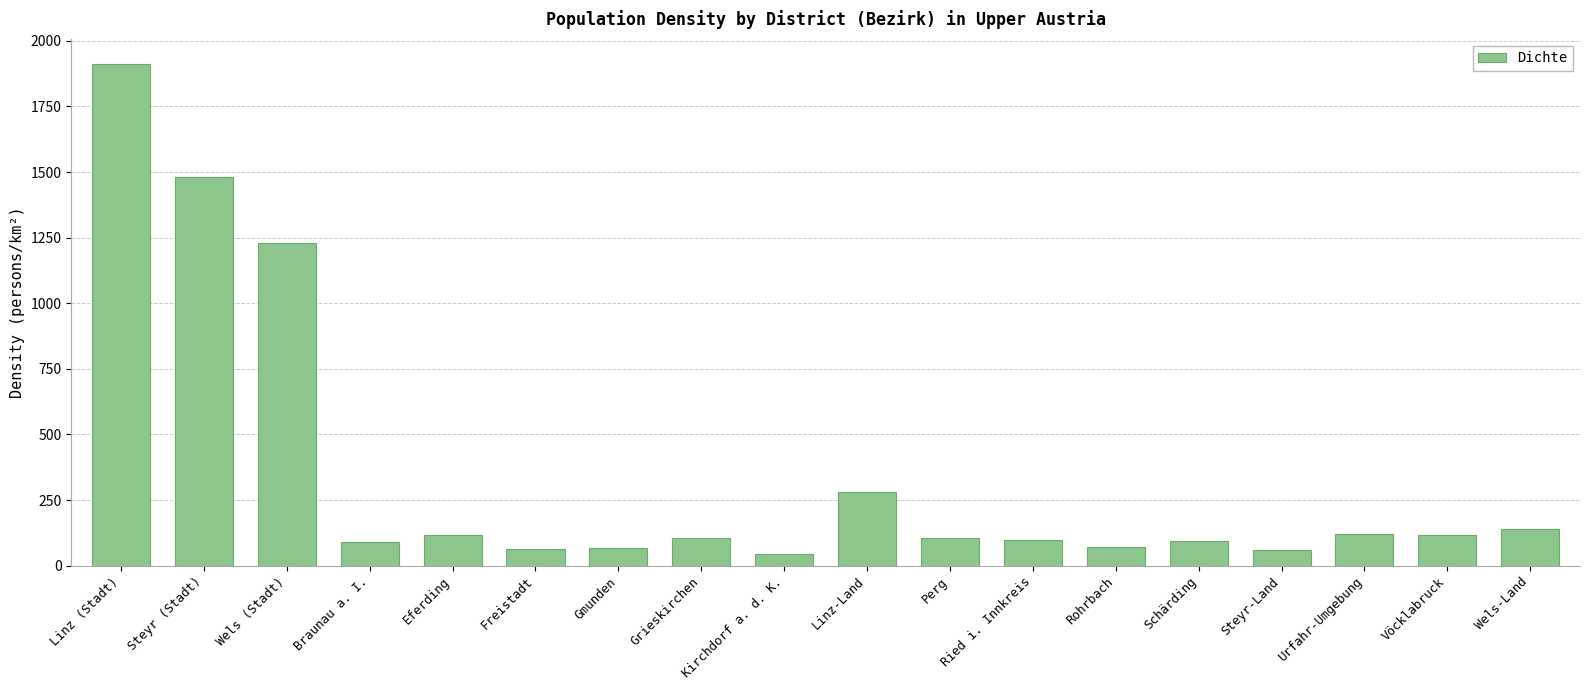

The value at Gmunden is 69. True or false?

True